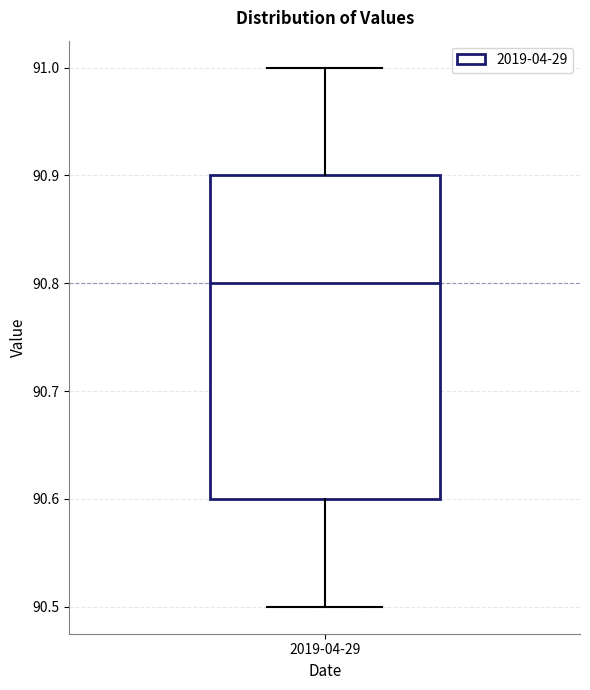

Read this box plot against the y-axis: the position of the median line, the range covered by the box, and the ends of both whiskers. The values are not printed on the chart, so give them approximately, as read against the axis.

median 90.8, box 90.6 to 90.9, whiskers 90.5 to 91.0